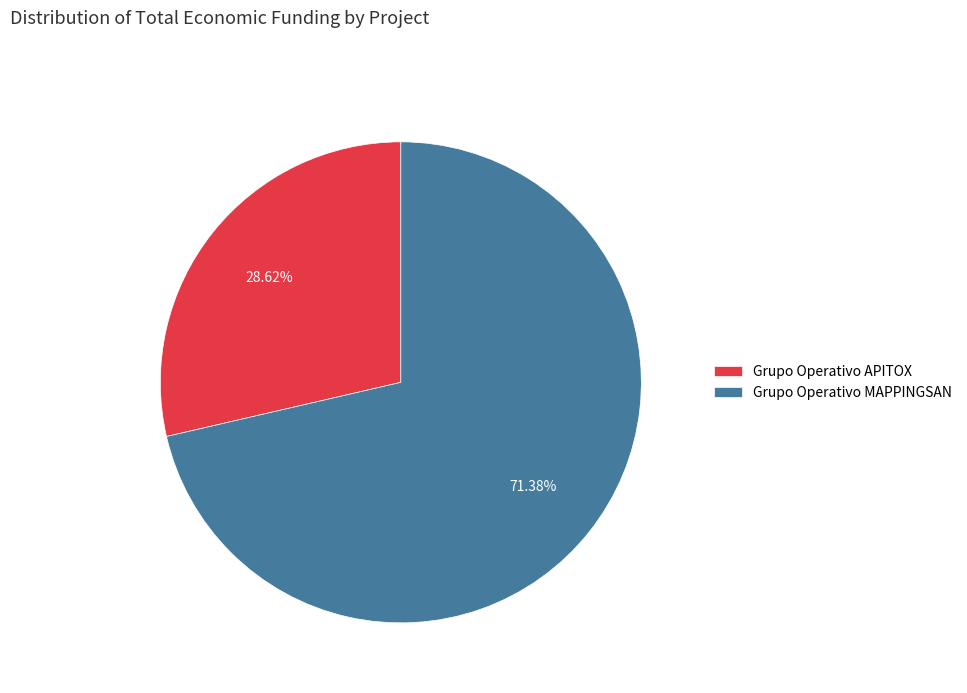

To the nearest percent, what is the average slice percentage?

50%